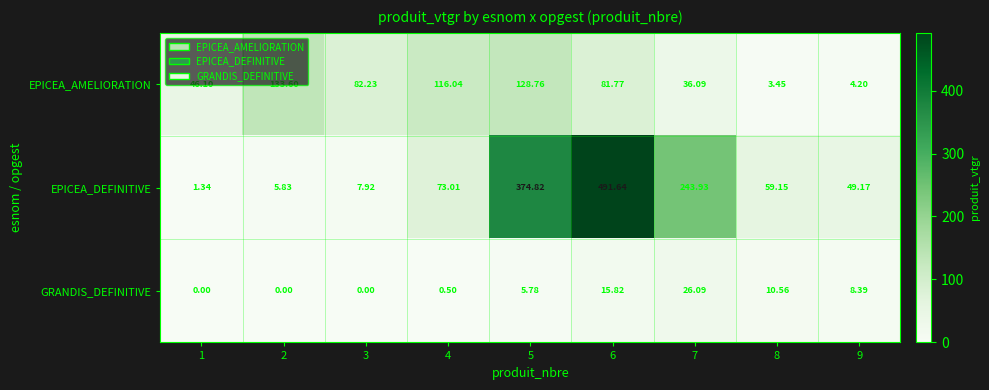

Rank the series at 8 from lowest to highest value.

EPICEA_AMELIORATION, GRANDIS_DEFINITIVE, EPICEA_DEFINITIVE